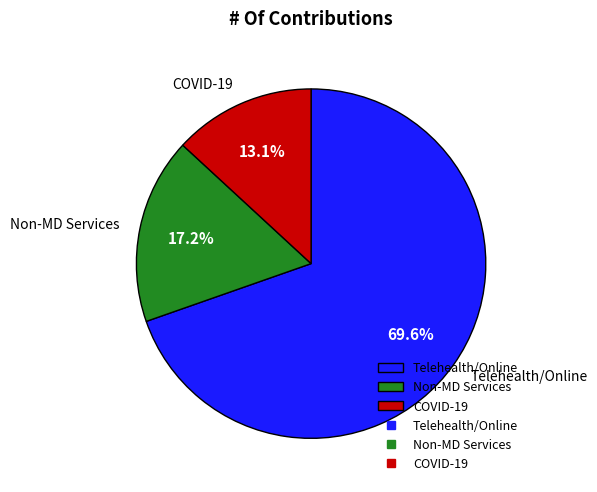

Which has a higher value, COVID-19 or Non-MD Services?

Non-MD Services